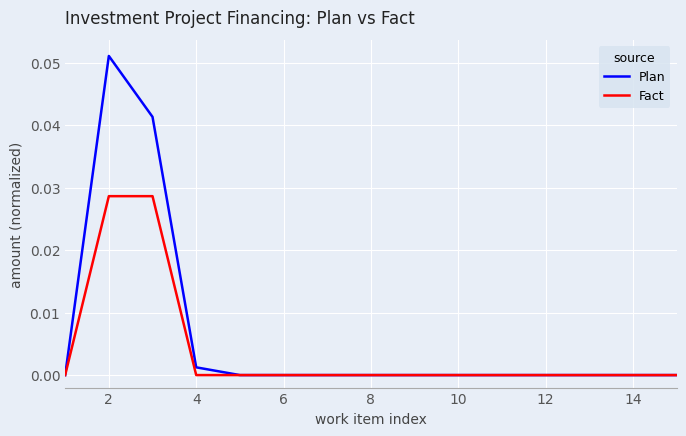

Which series has the largest range (max minus min)?

Plan